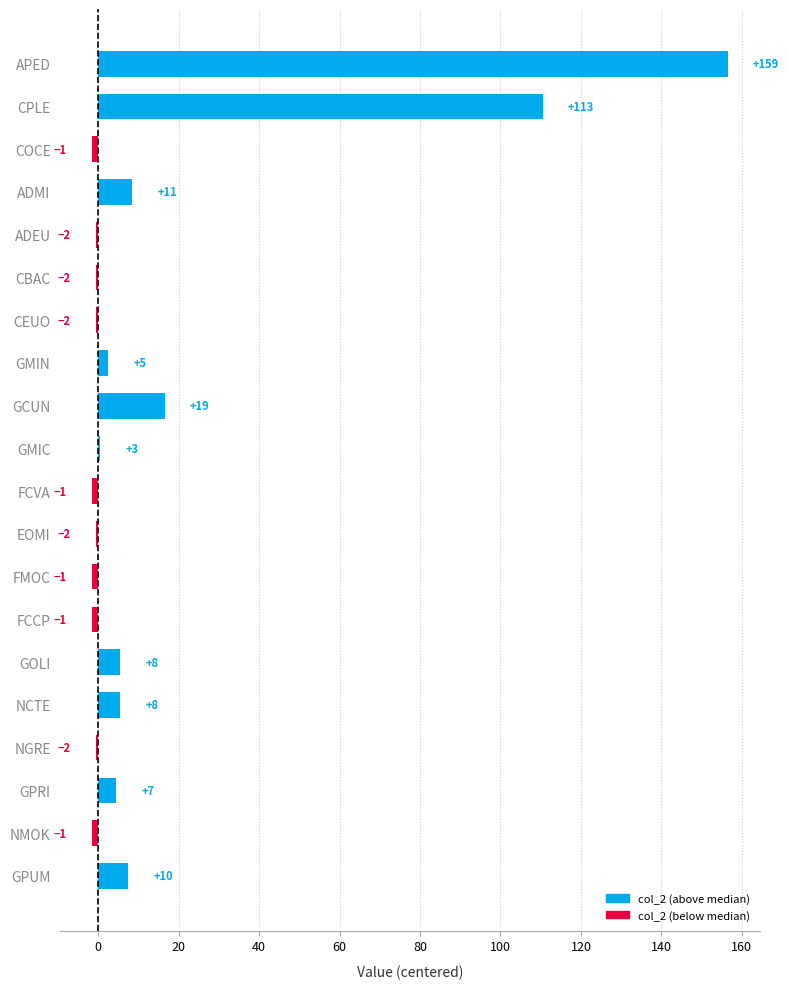

Are the bars horizontal?

Yes